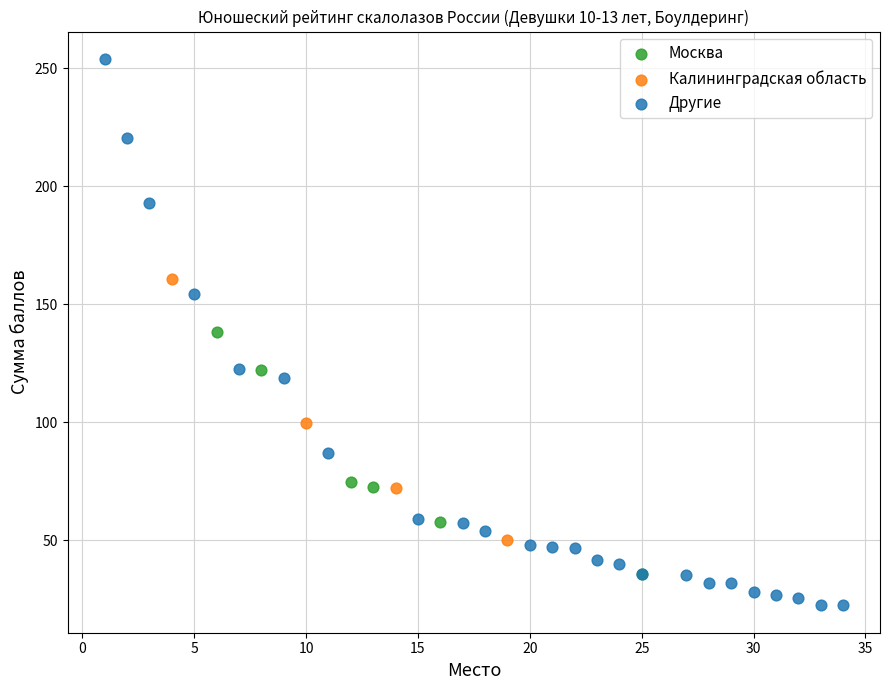

Which series contains the lowest Y value?

Другие